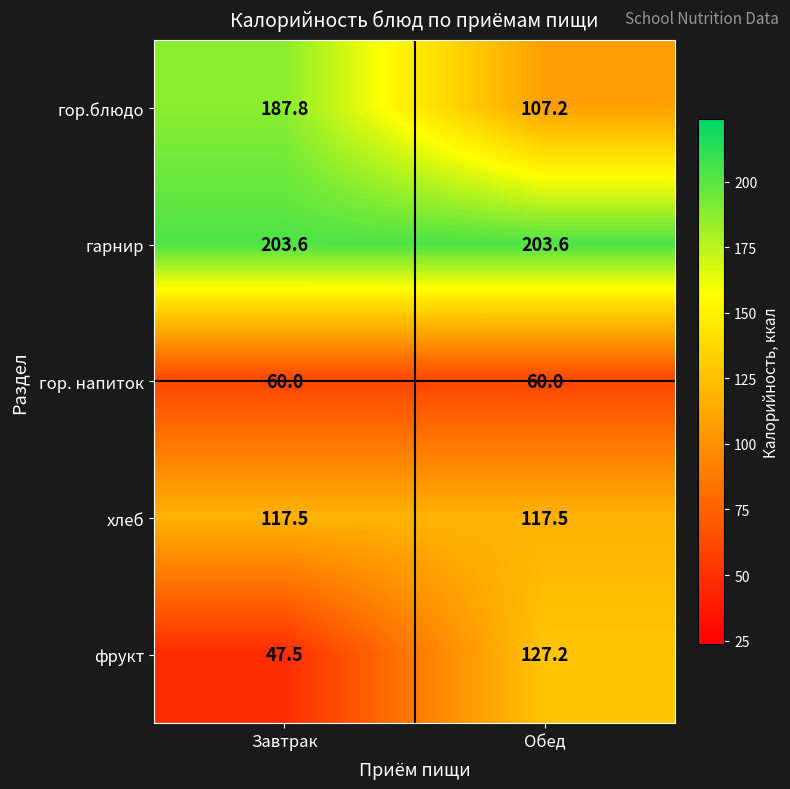

Reading right to left, list all the values displayed in this chart.

гор.блюдо: 107.2	187.8
гарнир: 203.6	203.6
гор. напиток: 60.0	60.0
хлеб: 117.5	117.5
фрукт: 127.2	47.5